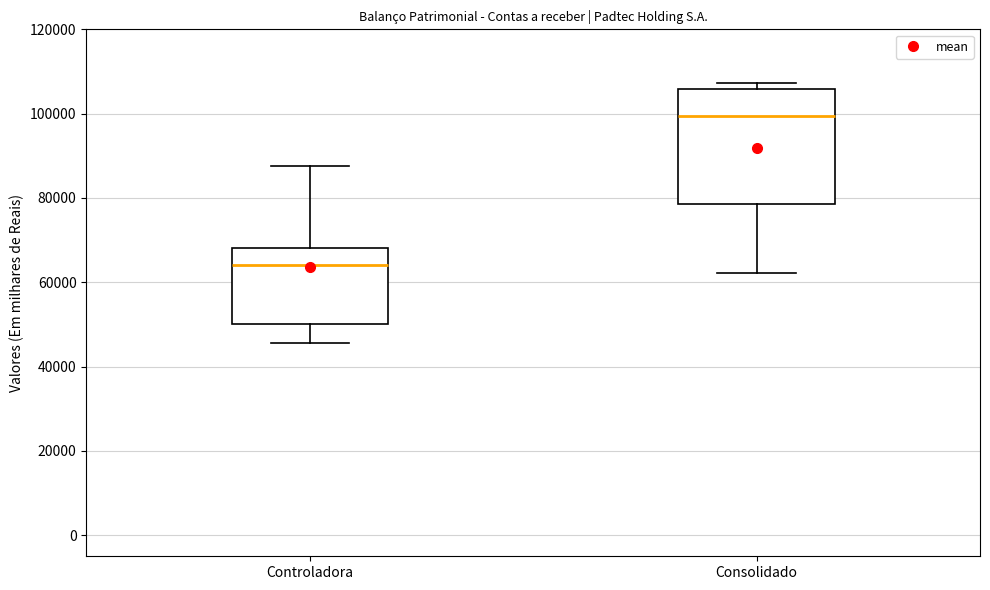

Reading left to right, transcribe this box plot: for each box, give where its median line is, the range the box spans, and where its two whiskers end, as read against the y-axis. The values are not printed on the chart, so give them approximately, as read against the axis.

Controladora: median 64000, box 50000 to 68000, whiskers 46000 to 88000
Consolidado: median 100000, box 78000 to 106000, whiskers 62000 to 108000